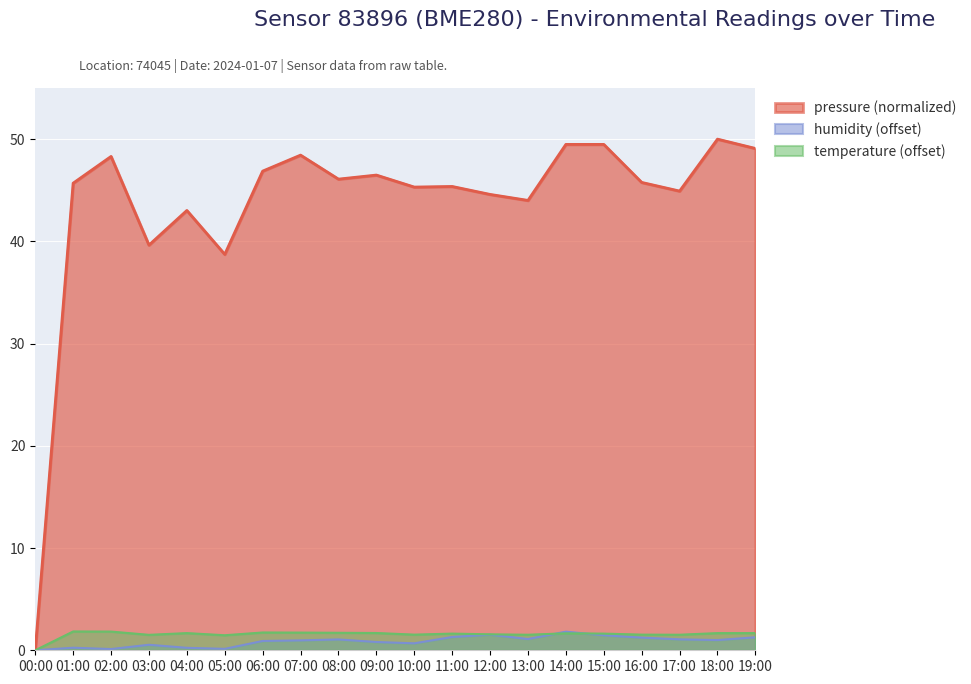

Reading left to right, transcribe all the data shown in this chart.

pressure: 00:00=0.0	01:00=45.7	02:00=48.3	03:00=39.6	04:00=43.0	05:00=38.7	06:00=46.9	07:00=48.4	08:00=46.1	09:00=46.5	10:00=45.3	11:00=45.4	12:00=44.6	13:00=44.0	14:00=49.5	15:00=49.5	16:00=45.8	17:00=44.9	18:00=50.0	19:00=49.1
humidity: 00:00=0.0	01:00=0.2	02:00=0.1	03:00=0.5	04:00=0.2	05:00=0.1	06:00=0.9	07:00=1.0	08:00=1.1	09:00=0.8	10:00=0.7	11:00=1.3	12:00=1.5	13:00=1.1	14:00=1.8	15:00=1.5	16:00=1.2	17:00=1.1	18:00=1.0	19:00=1.3
temperature: 00:00=0.0	01:00=1.8	02:00=1.8	03:00=1.5	04:00=1.7	05:00=1.5	06:00=1.7	07:00=1.7	08:00=1.7	09:00=1.7	10:00=1.5	11:00=1.6	12:00=1.6	13:00=1.5	14:00=1.7	15:00=1.6	16:00=1.5	17:00=1.5	18:00=1.7	19:00=1.7